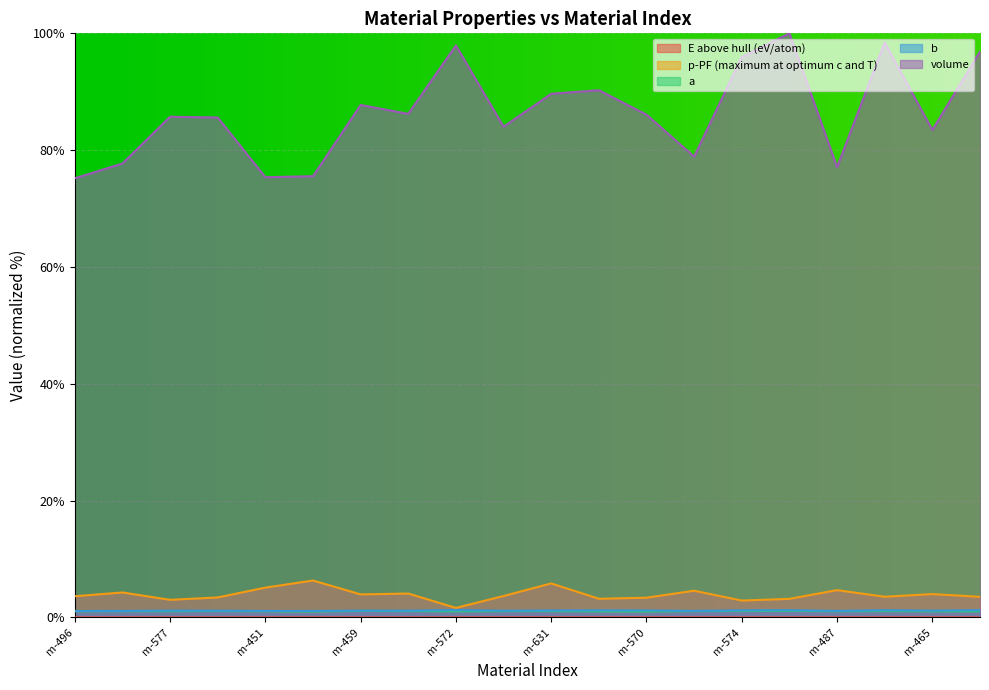

Is it true that b equals 1.2 at m-572?

True